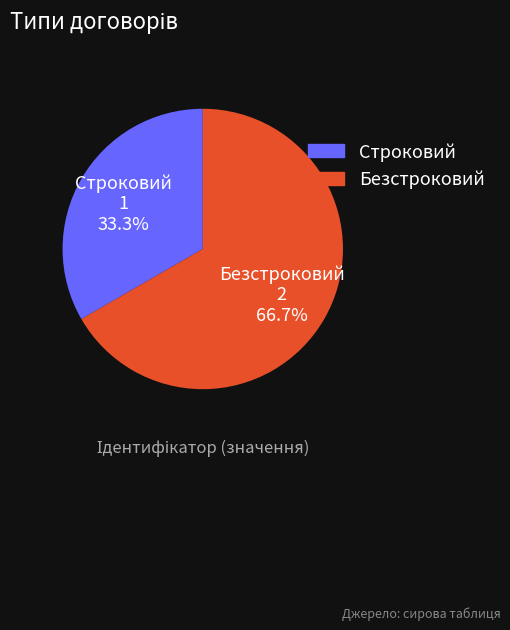

What percentage is the Безстроковий slice, to the nearest percent?

67%